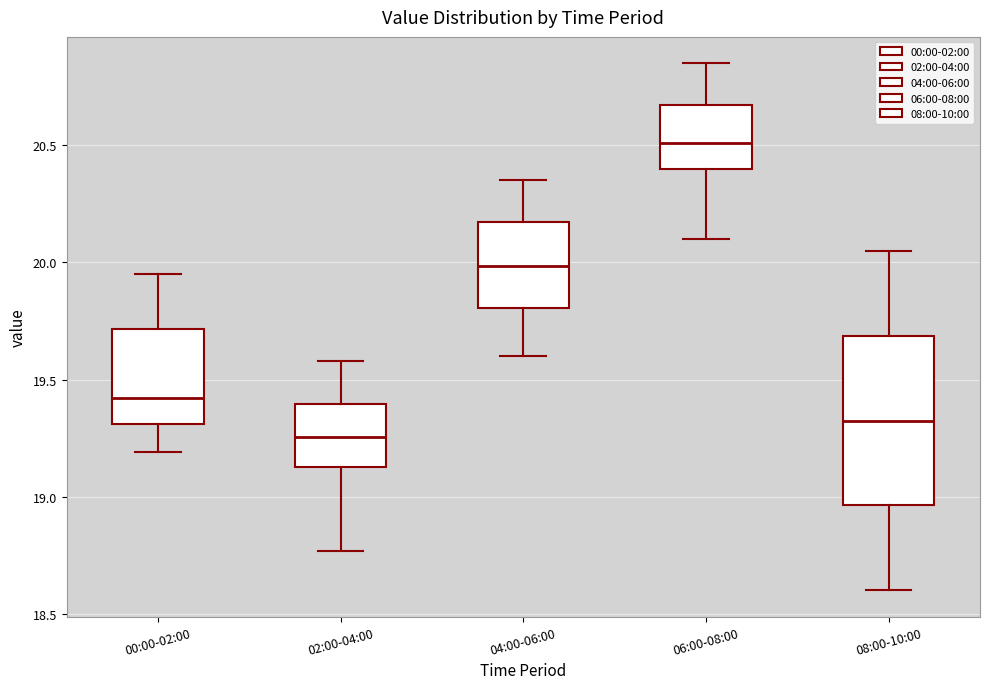

Reading left to right, transcribe this box plot: for each box, give where its median line is, the range the box spans, and where its two whiskers end, as read against the y-axis. The values are not printed on the chart, so give them approximately, as read against the axis.

00:00-02:00: median 19.40, box 19.30 to 19.70, whiskers 19.20 to 19.95
02:00-04:00: median 19.25, box 19.15 to 19.40, whiskers 18.75 to 19.60
04:00-06:00: median 20.00, box 19.80 to 20.15, whiskers 19.60 to 20.35
06:00-08:00: median 20.50, box 20.40 to 20.65, whiskers 20.10 to 20.85
08:00-10:00: median 19.35, box 18.95 to 19.70, whiskers 18.60 to 20.05